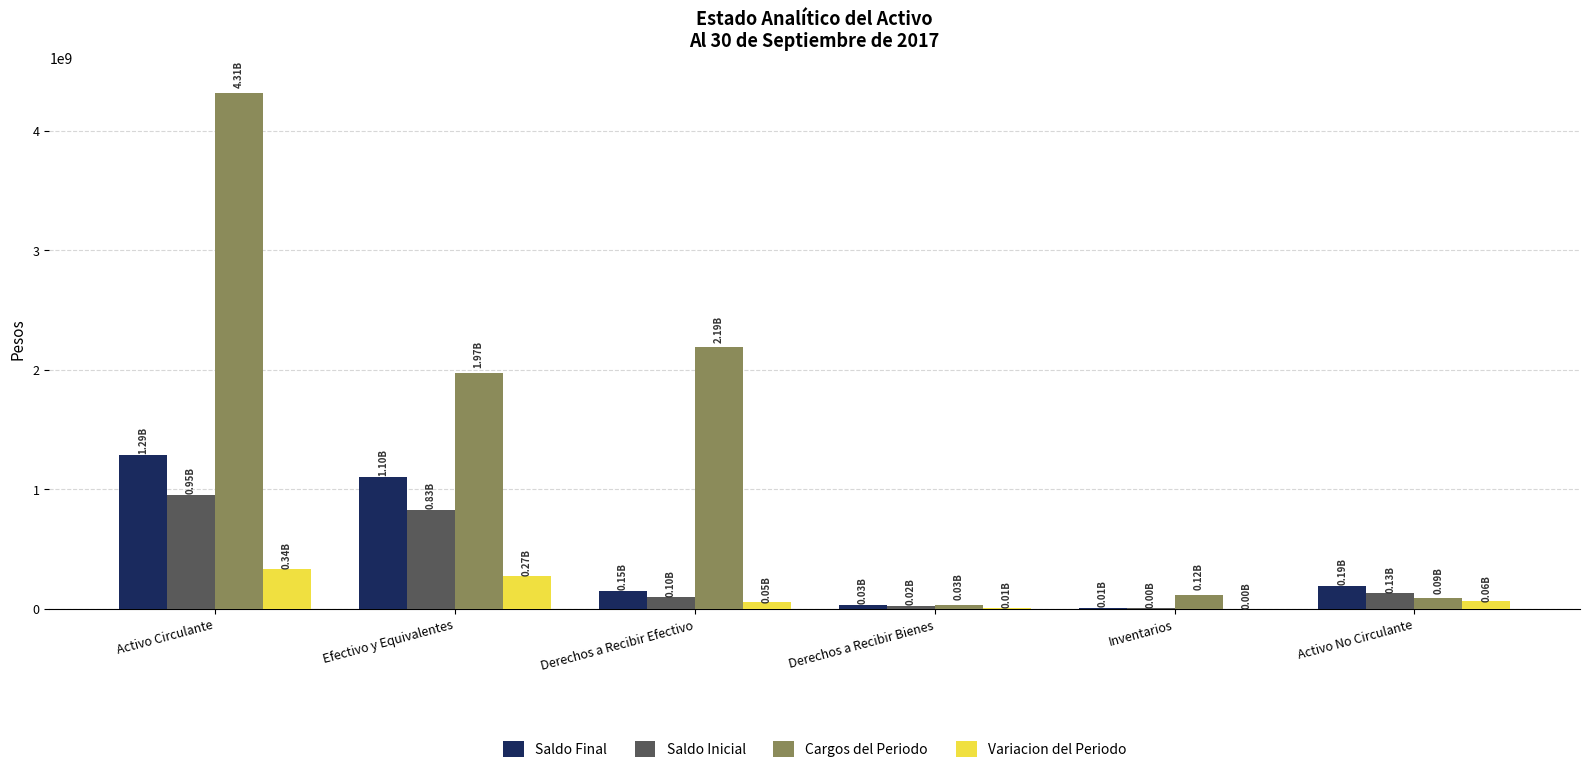

At which category is the sum across all series the highest?

Activo Circulante